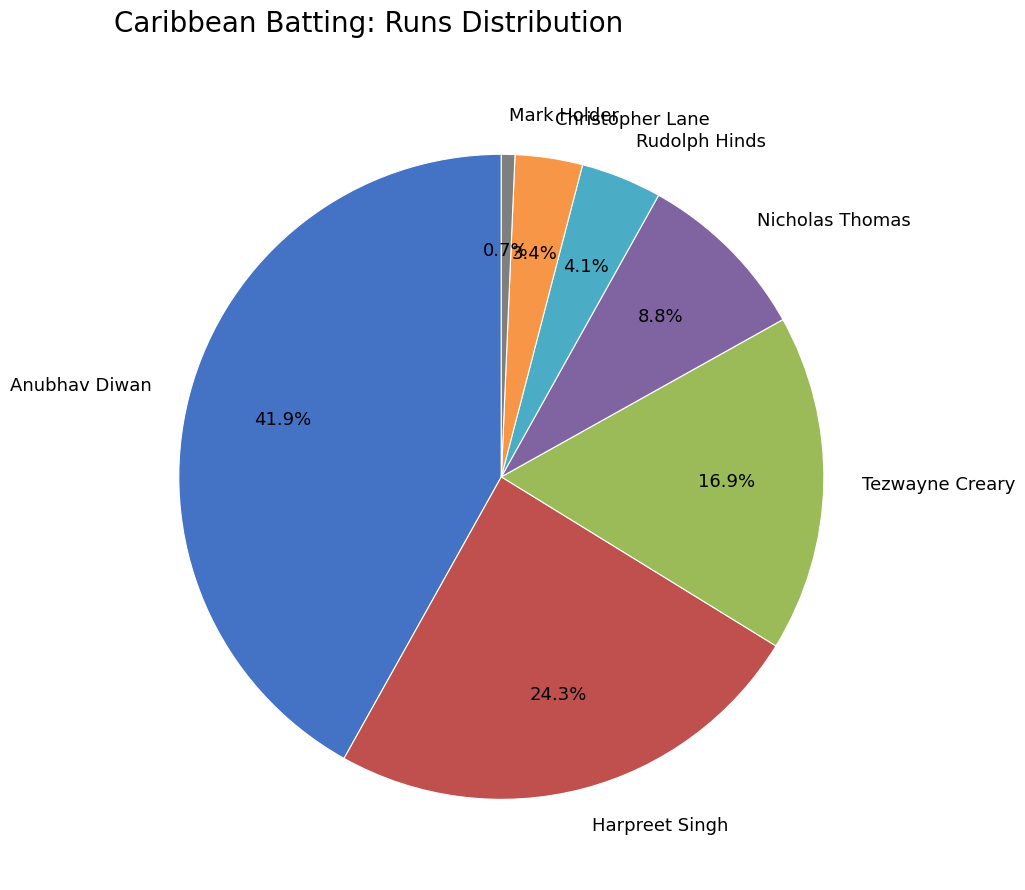

How many slices are in this pie chart?

7